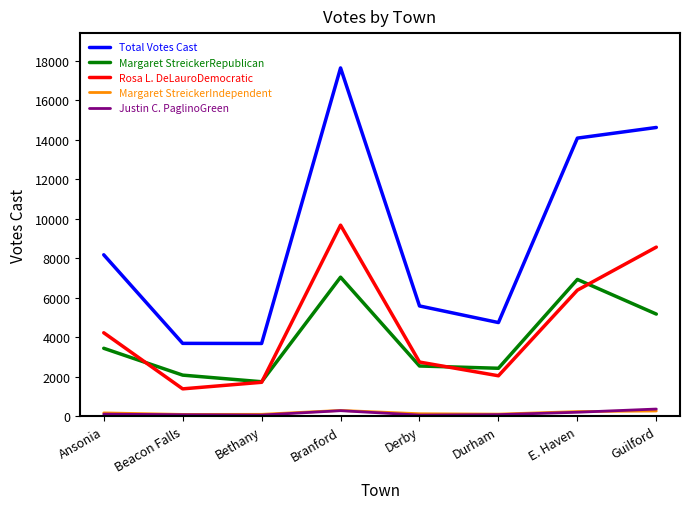

What is the highest value of the Rosa L. DeLauroDemocratic series?

9681